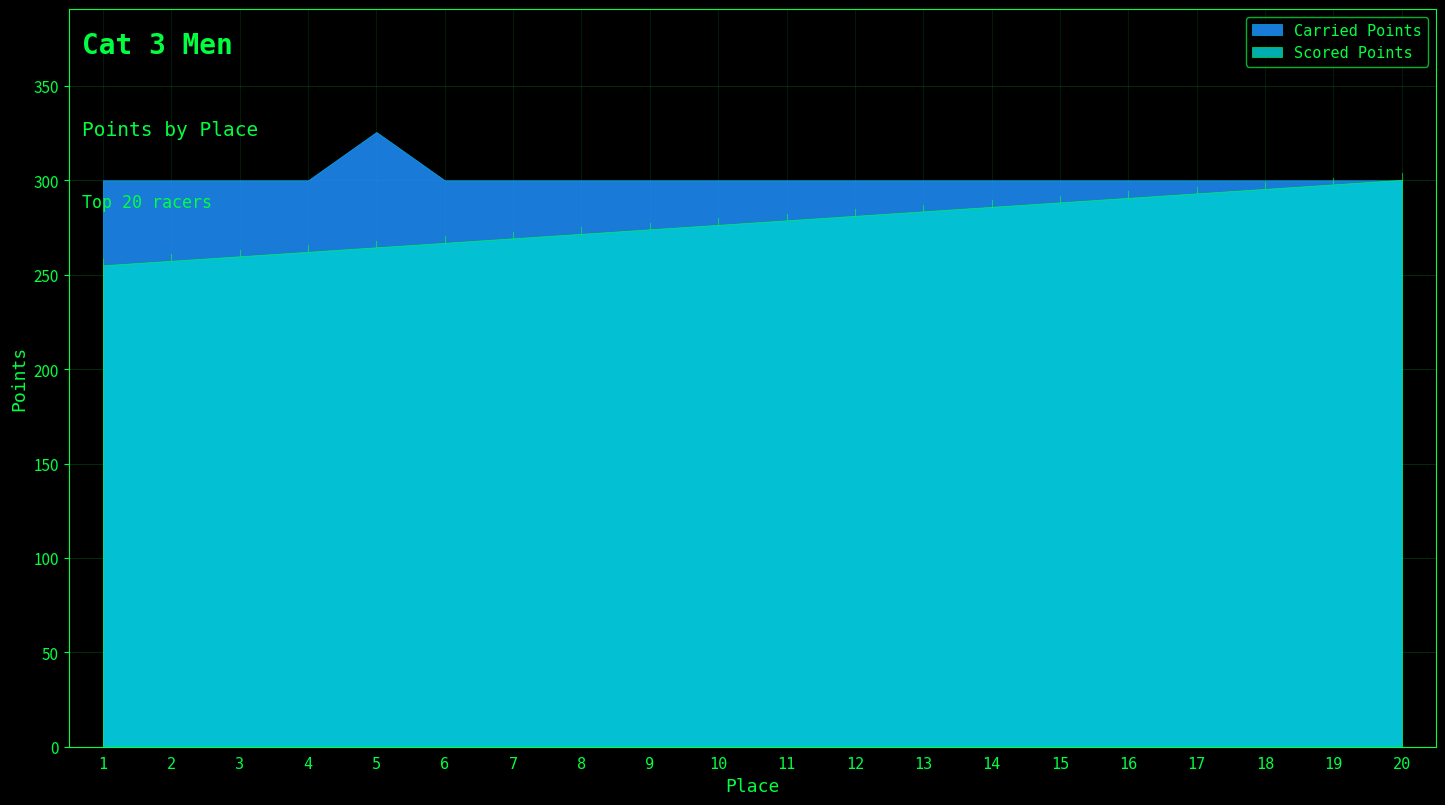

Reading left to right, extract all data points from this chart.

Scored Points: 1=255.0	2=257.4	3=259.8	4=262.1	5=264.5	6=266.9	7=269.3	8=271.7	9=274.0	10=276.4	11=278.8	12=281.2	13=283.6	14=286.0	15=288.3	16=290.7	17=293.1	18=295.5	19=297.9	20=300.2
Carried Points: 1=300.0	2=300.0	3=300.0	4=300.0	5=325.6	6=300.0	7=300.0	8=300.0	9=300.0	10=300.0	11=300.0	12=300.0	13=300.0	14=300.0	15=300.0	16=300.0	17=300.0	18=300.0	19=300.0	20=300.0